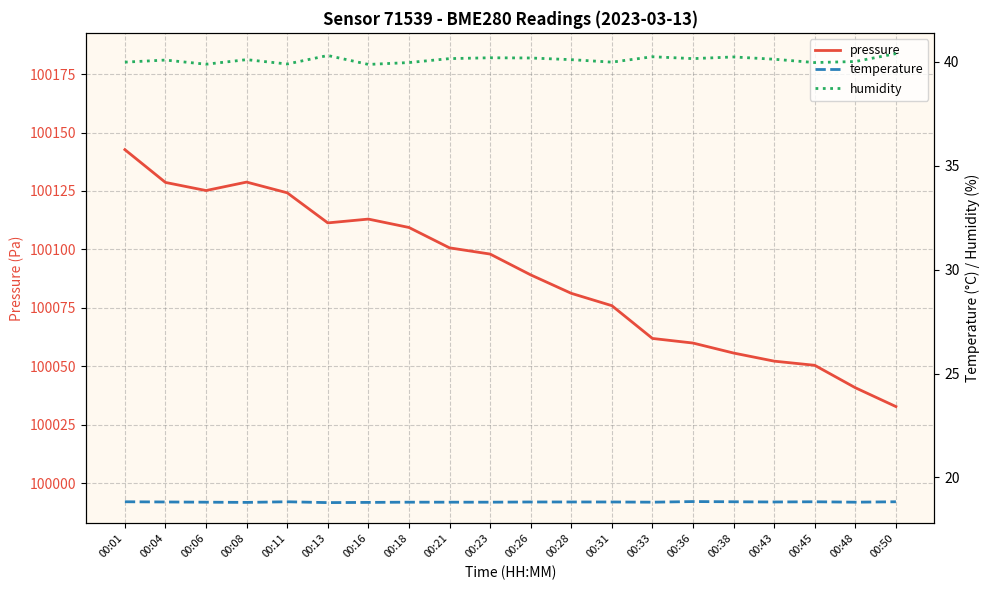

What are all the series names shown in the legend?

pressure, temperature, humidity